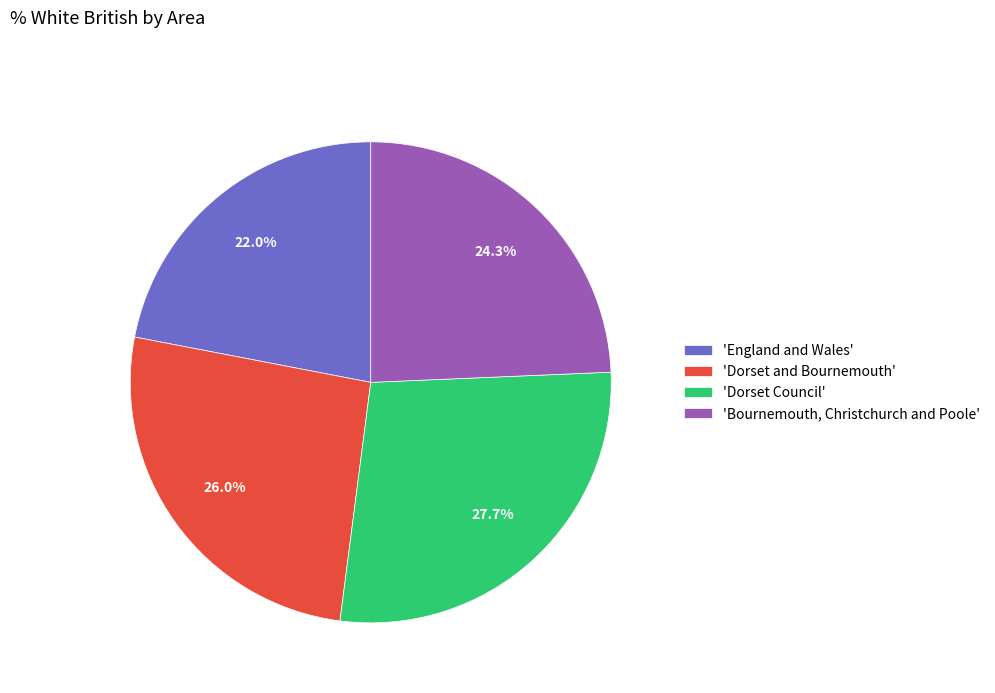

Combined, what portion of the pie is 'Dorset and Bournemouth' and 'England and Wales'?

48.0%